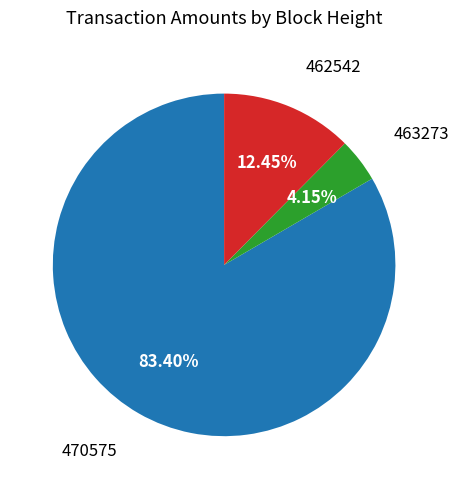

Does any single category account for the majority?

Yes